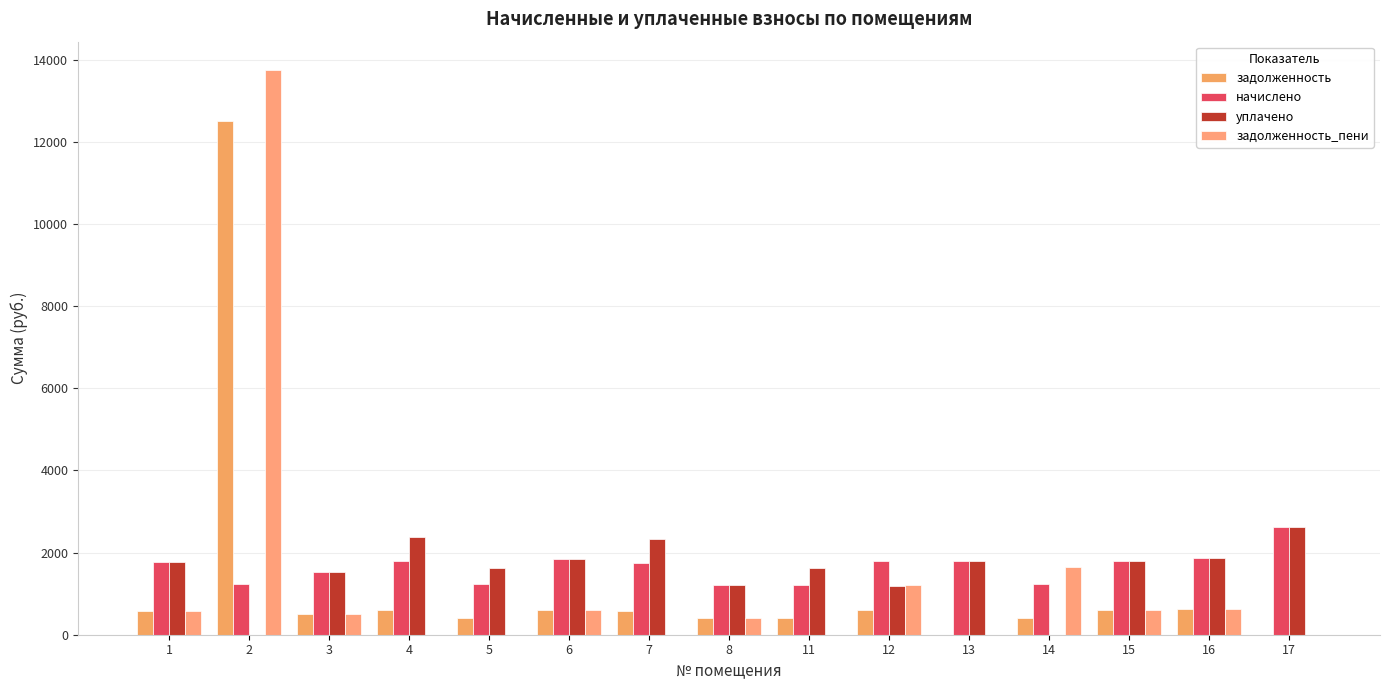

Which series has the largest total across all categories?

начислено